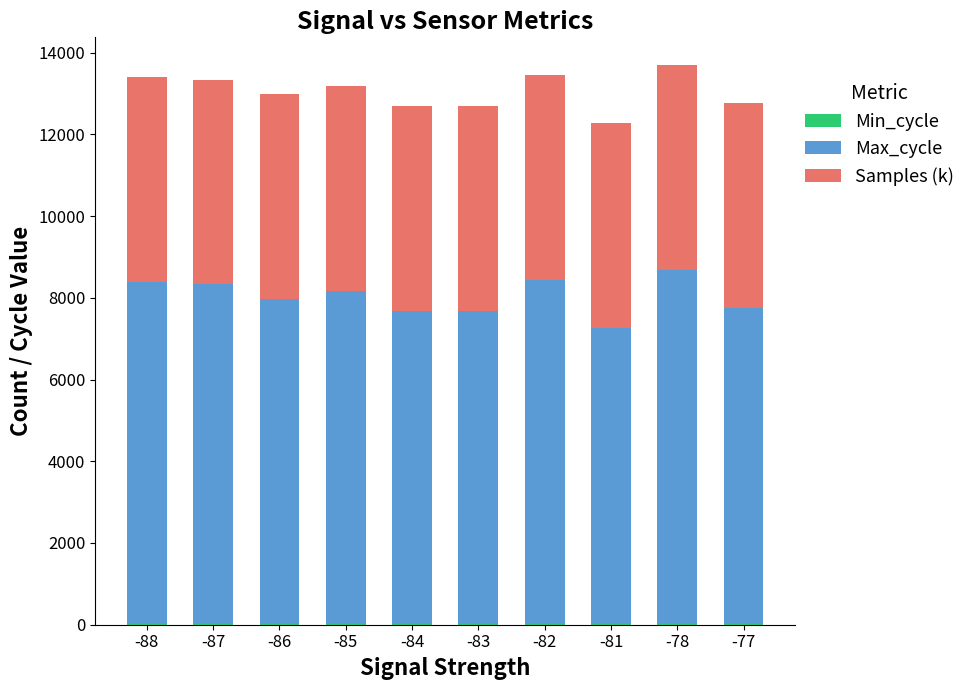

What is the difference between the maximum and minimum values in the Max_cycle series?

1402